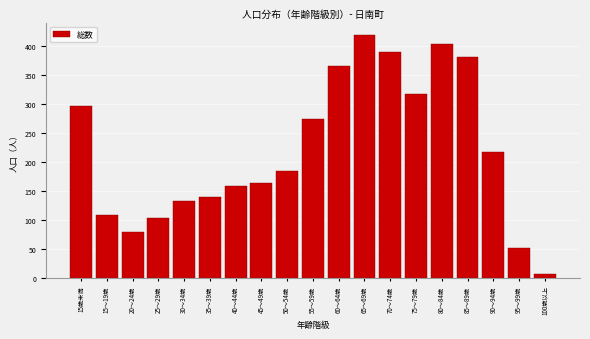

Reading right to left, extract all data points from this chart.

7	52	218	381	404	318	390	420	366	274	184	163	159	139	132	103	79	109	296